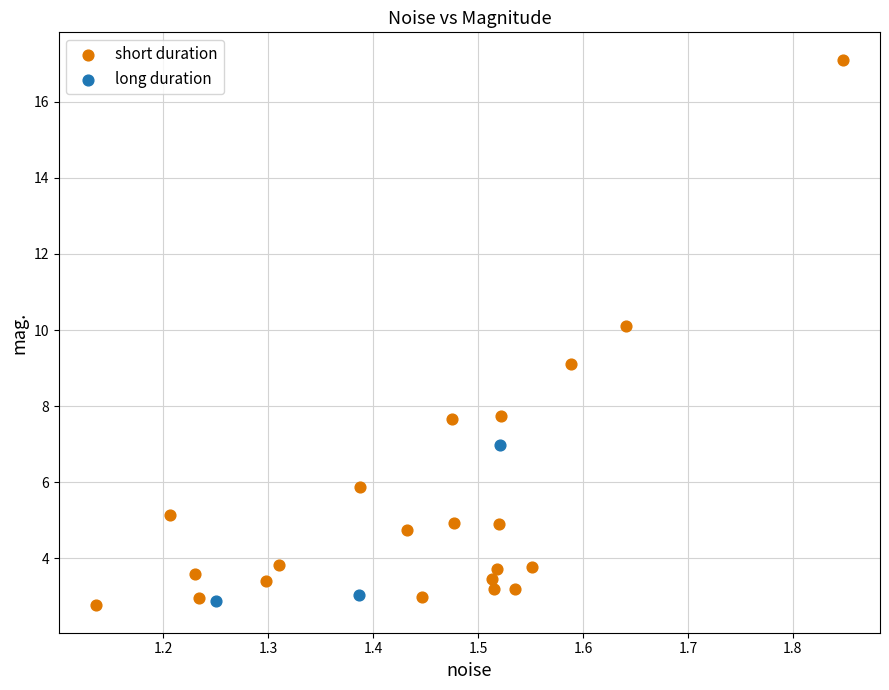

Which series reaches the maximum Y coordinate?

short duration